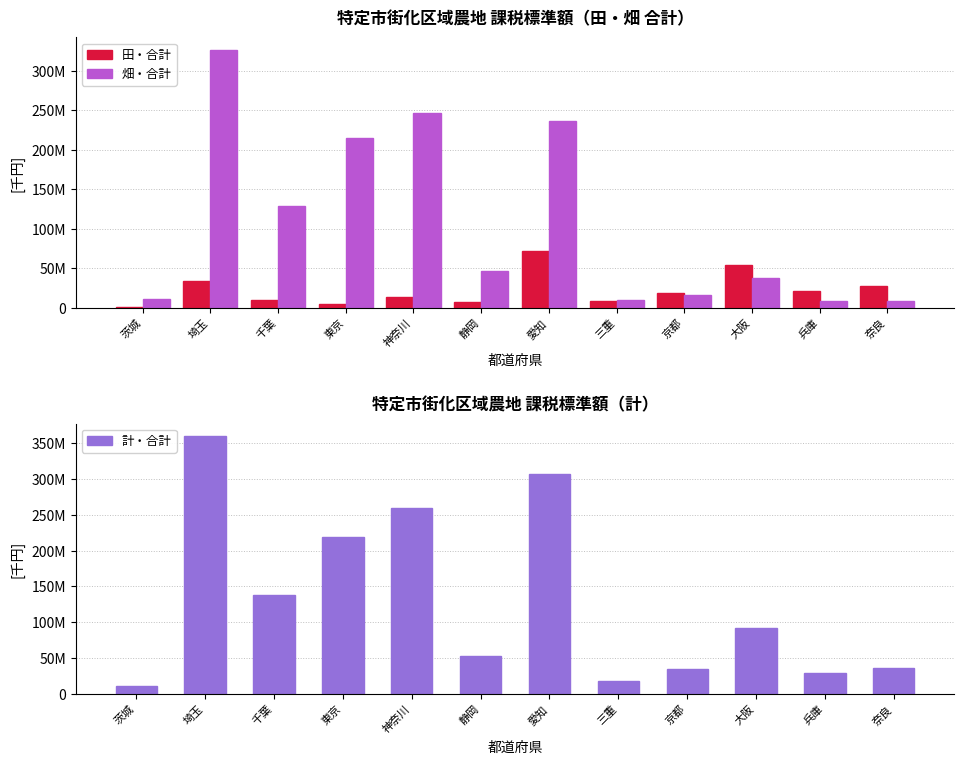

What is the lowest value of the 畑・合計 series?

7875335